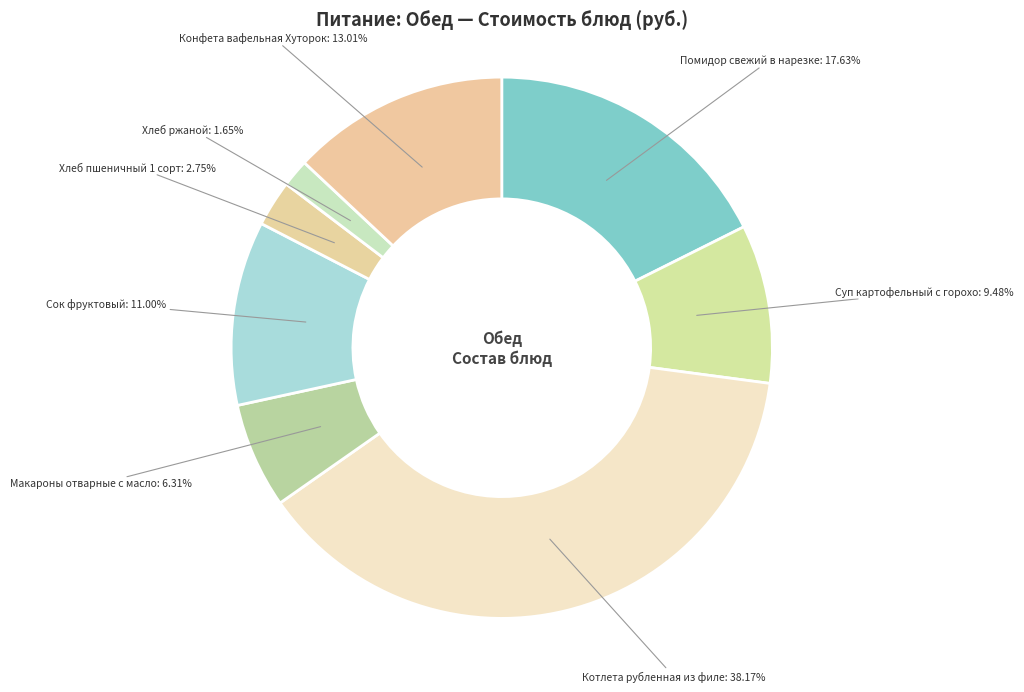

How many segments does this pie chart have?

8